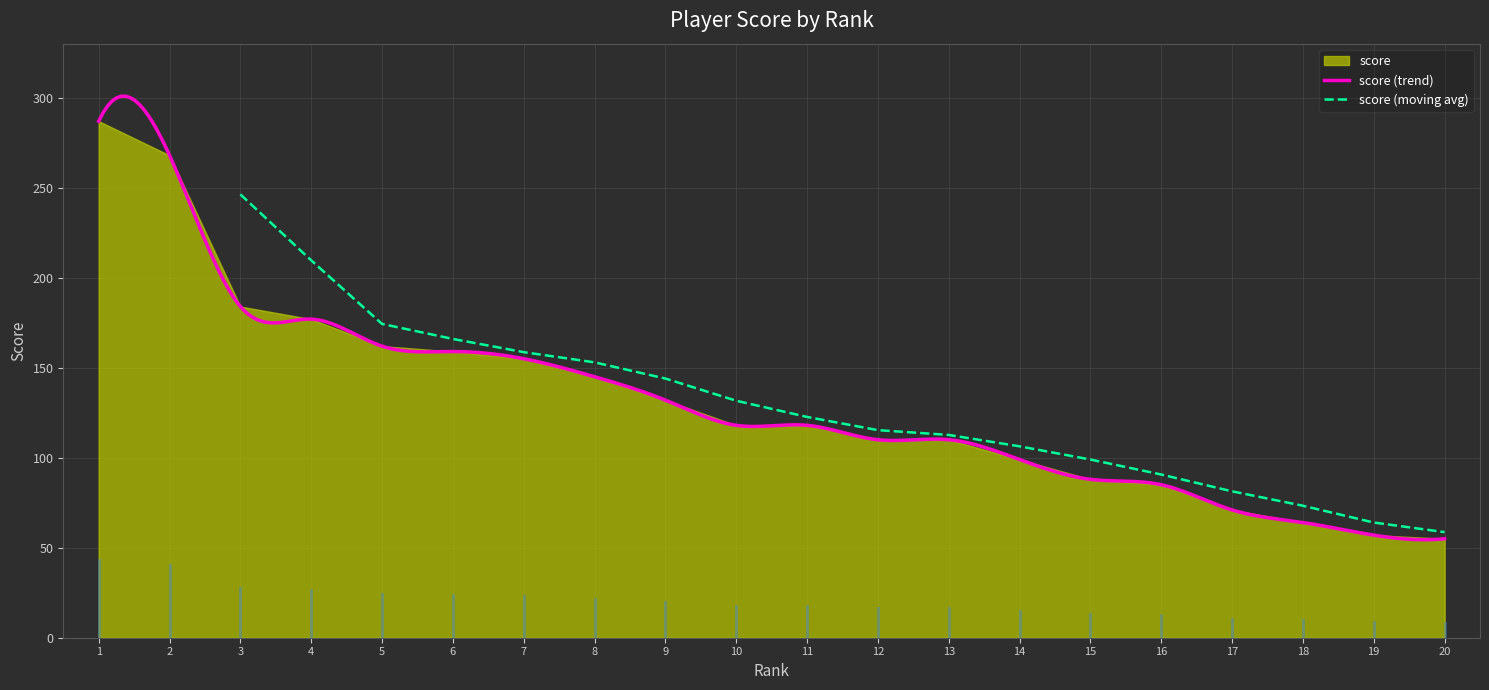

The chart shows a value of 262 at 7. True or false?

False